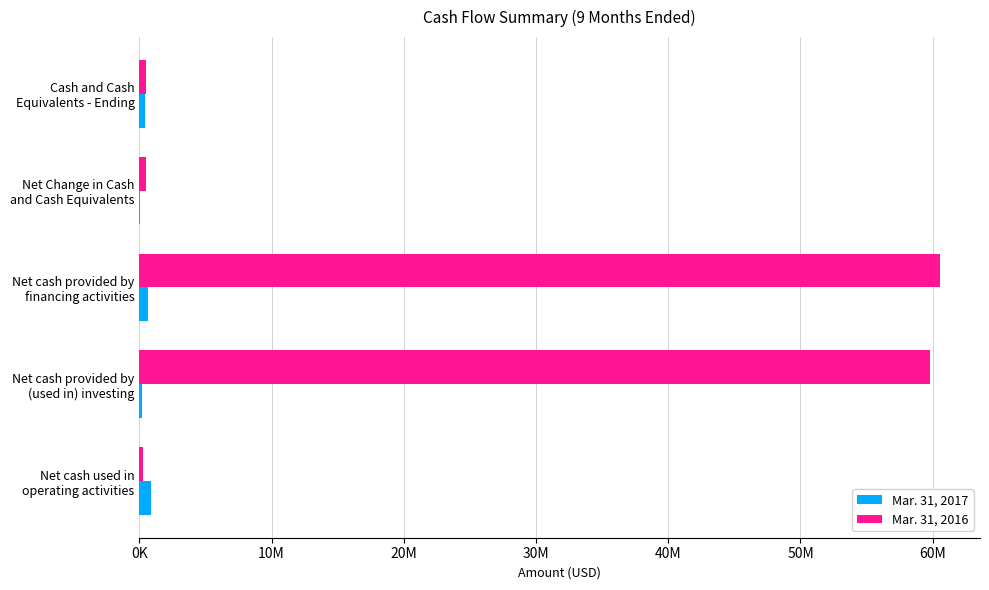

At which category is the sum across all series the highest?

Net cash provided by
financing activities